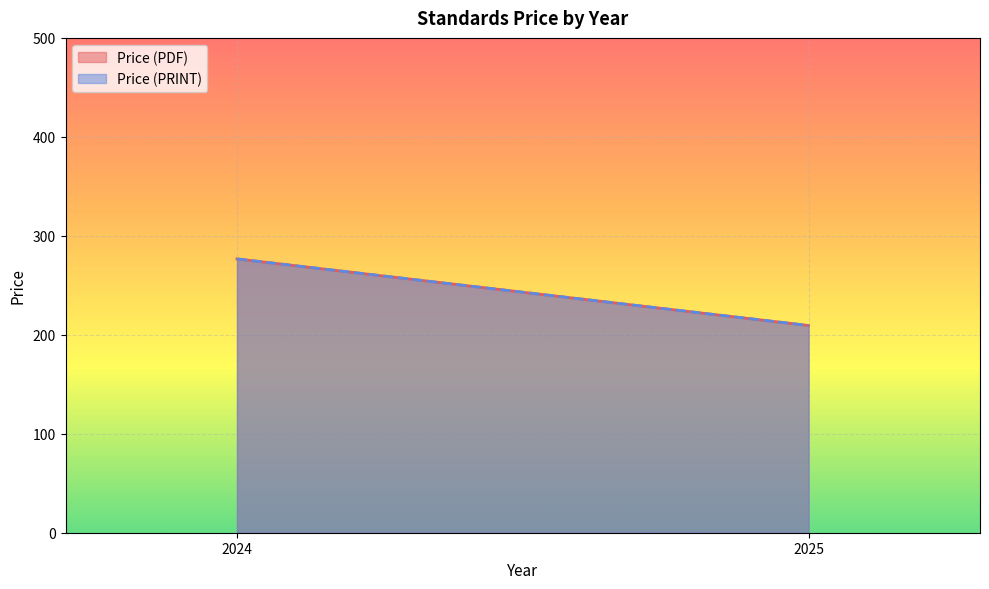

True or false: Price (PRINT) and Price (PDF) cross at least once.

False